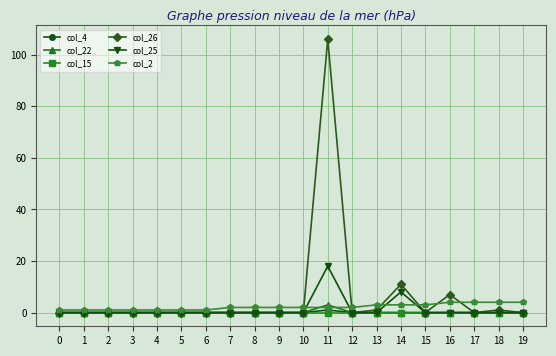

Reading right to left, transcribe all the data shown in this chart.

col_4: 0	0	0	0	0	0	0	0	1	0	0	0	0	0	0	0	0	0	0	0
col_22: 0	0	0	0	0	0	0	0	3	0	0	0	0	0	0	0	0	0	0	0
col_15: 0	0	0	0	0	0	0	0	0	0	0	0	0	0	0	0	0	0	0	0
col_26: 0	1	0	7	0	11	1	0	106	0	0	0	0	0	0	0	0	0	0	0
col_25: 0	0	0	0	0	8	0	0	18	0	0	0	0	0	0	0	0	0	0	0
col_2: 4	4	4	4	3	3	3	2	2	2	2	2	2	1	1	1	1	1	1	1